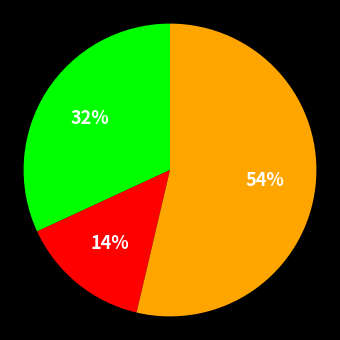

Is there any slice that represents more than half of the pie?

Yes